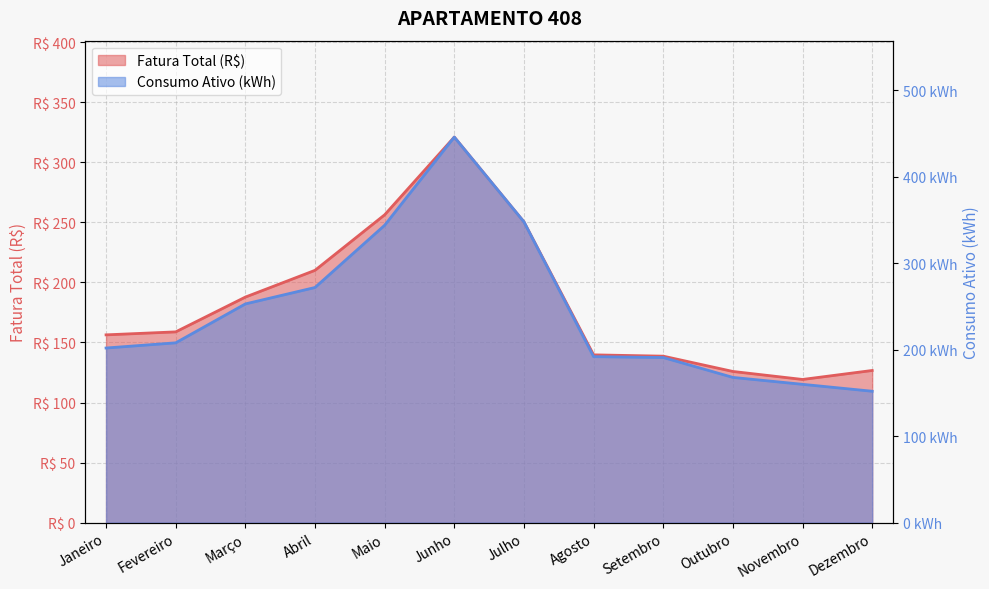

Where is Fatura Total (R$) nearest to the value 220?

Abril